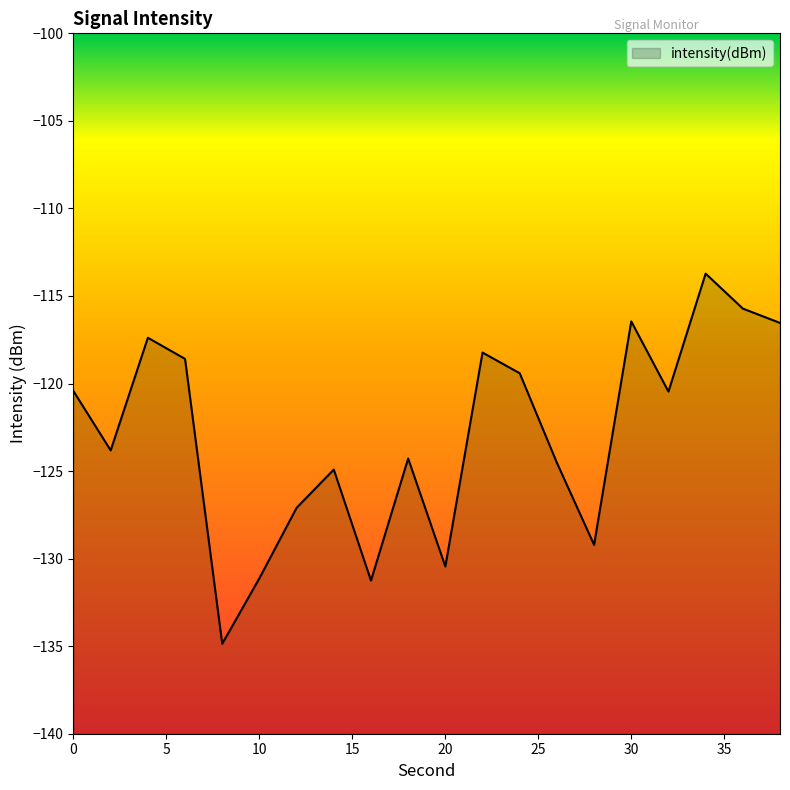

Which has a higher value, 14 or 22?

22